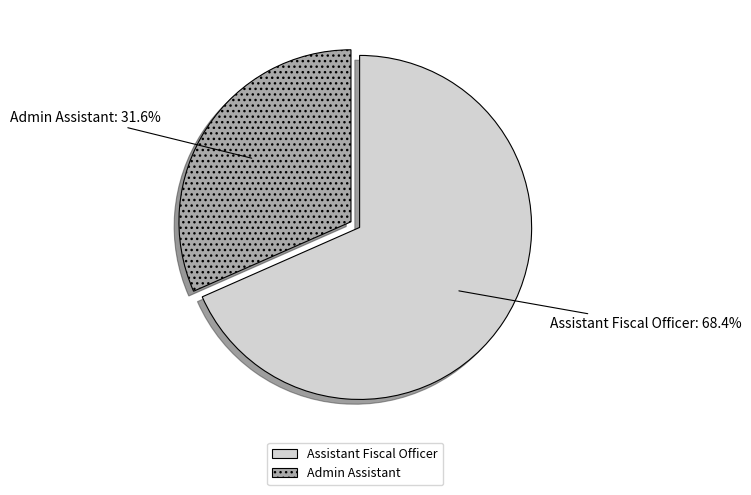

The Admin Assistant slice represents 32% of the pie. True or false?

True